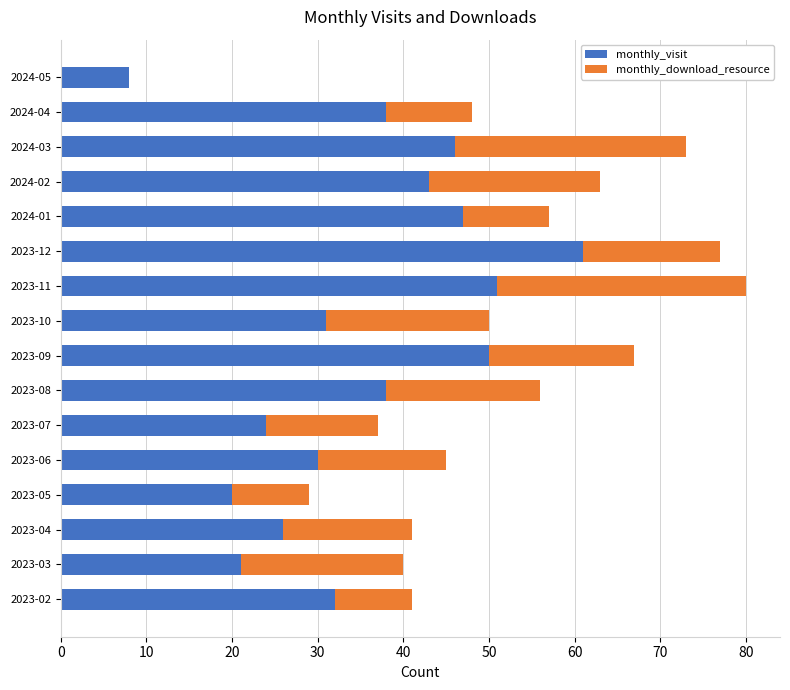

What is the sum of the monthly_visit values at 2024-04 and 2023-12?

99